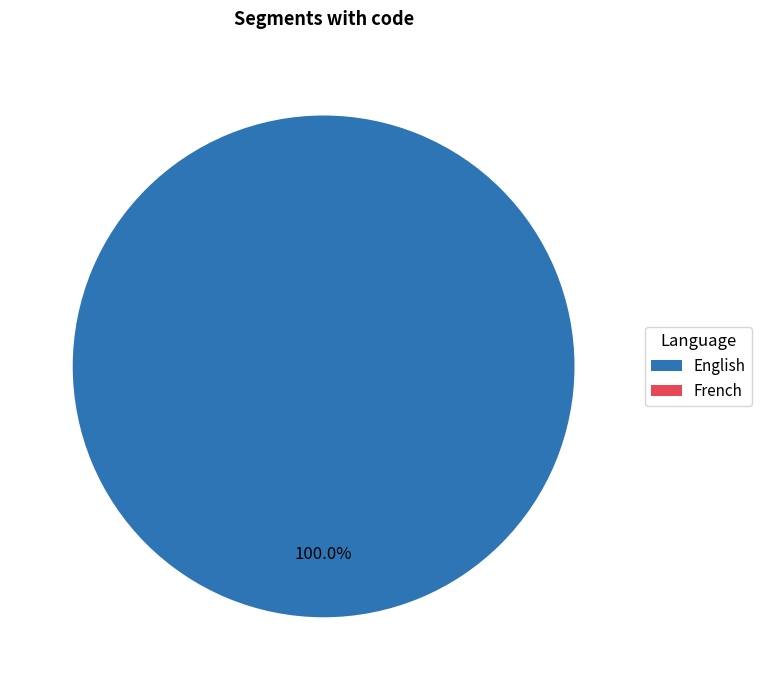

True or false: English accounts for 99% of the total.

False